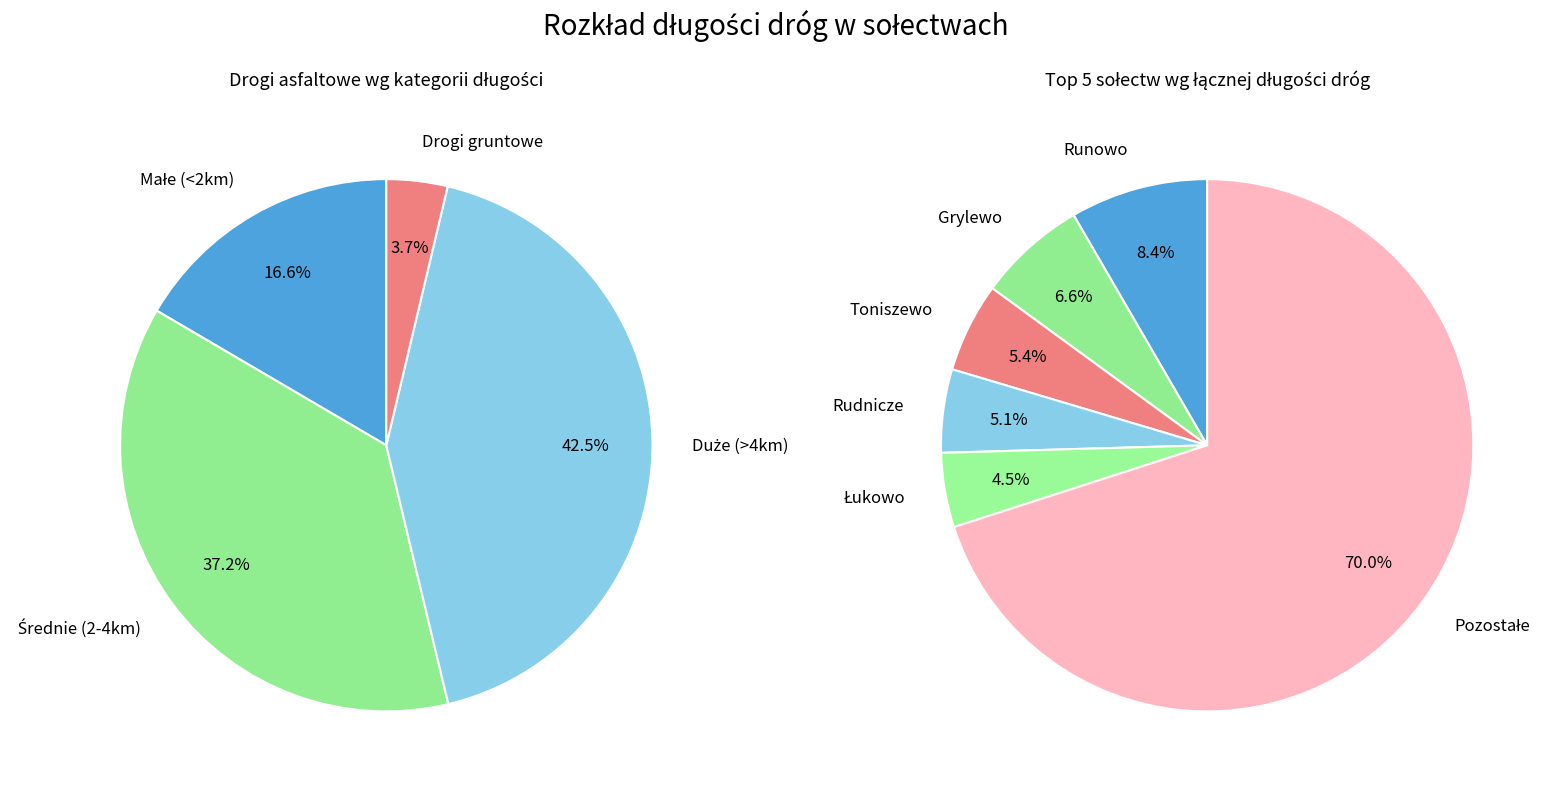

Is it true that Potulice is 1% of the pie?

False